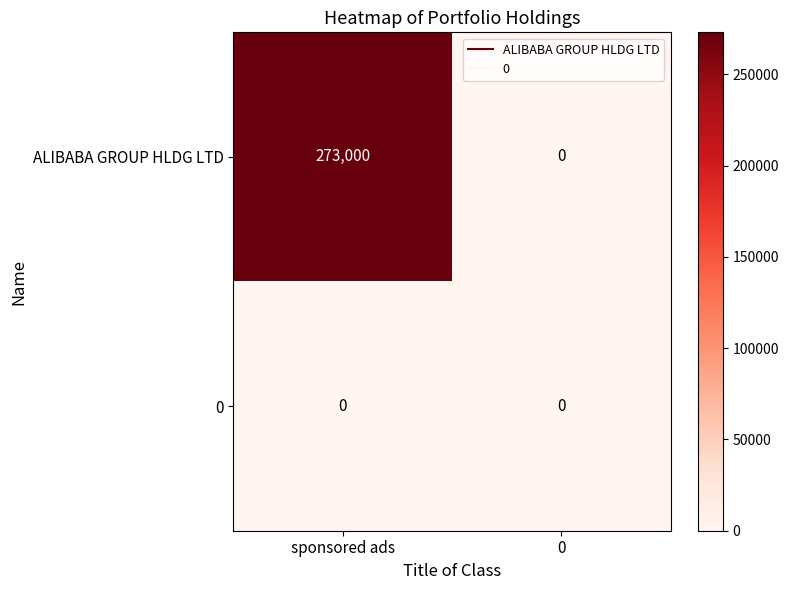

Between sponsored ads and 0, which series saw the biggest shift?

ALIBABA GROUP HLDG LTD